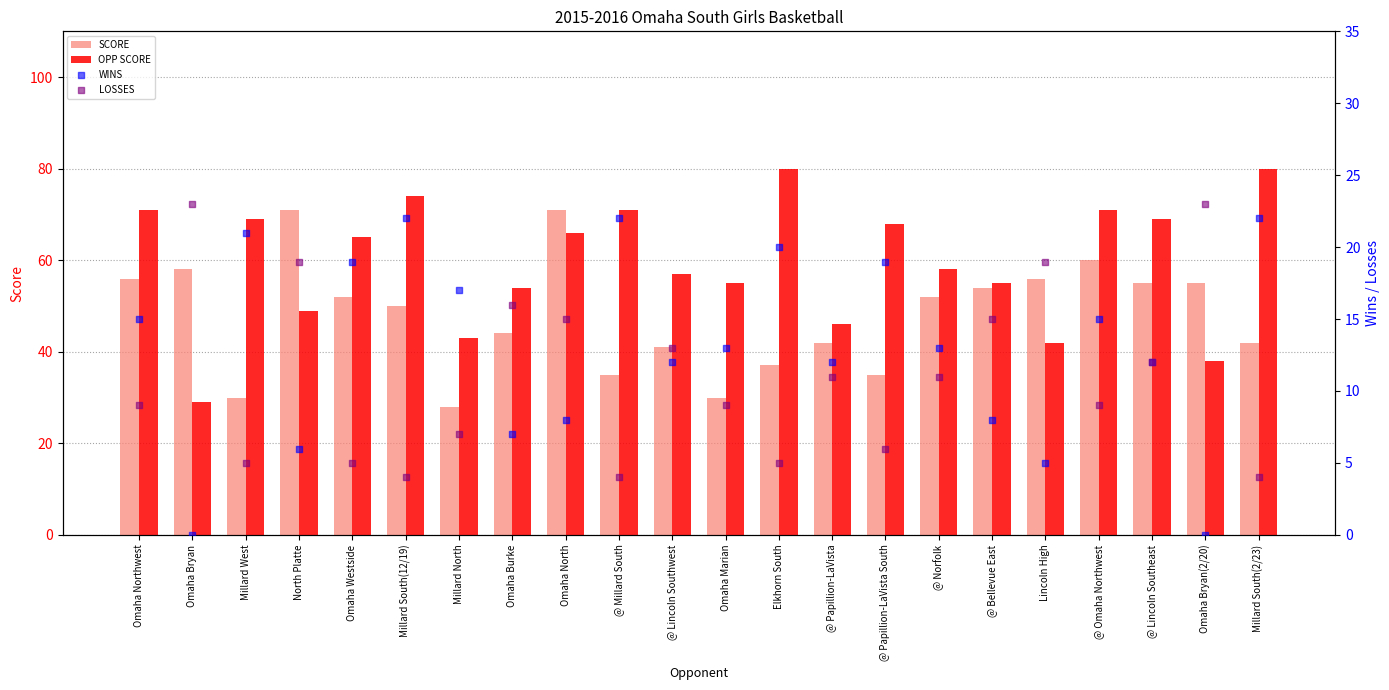

What are all the series names shown in the legend?

SCORE, OPP SCORE, WINS, LOSSES